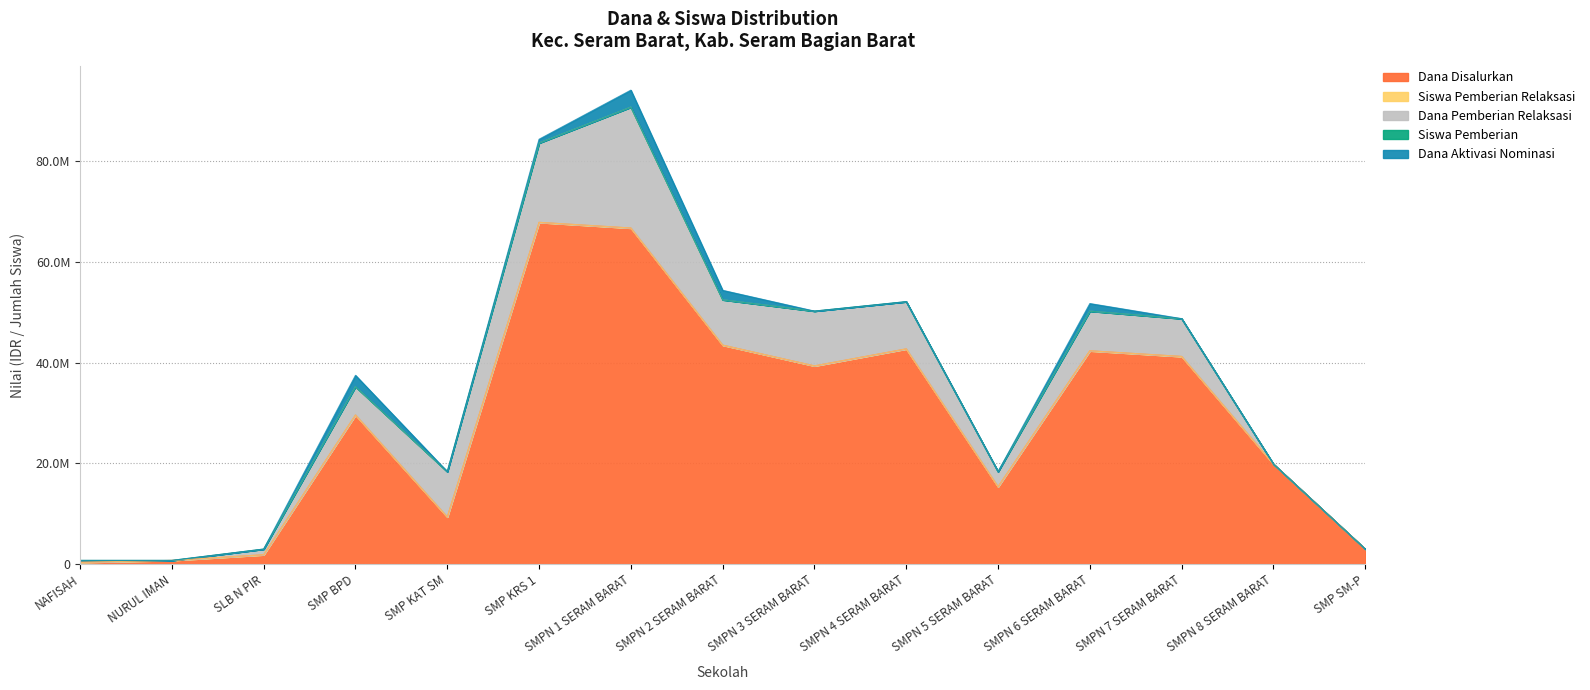

What is the value of the Siswa Pemberian point at the 15th from the left?

4